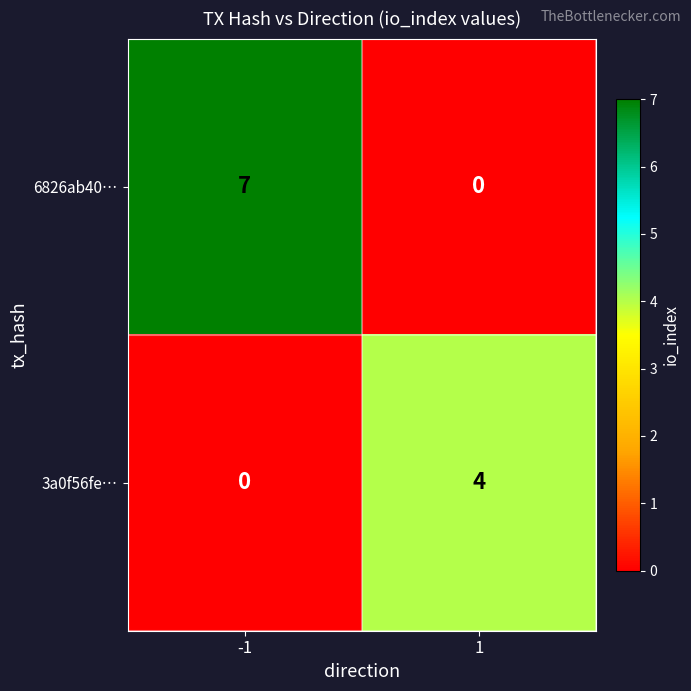

What is the difference between the maximum and minimum values in the 3a0f56fe… series?

4